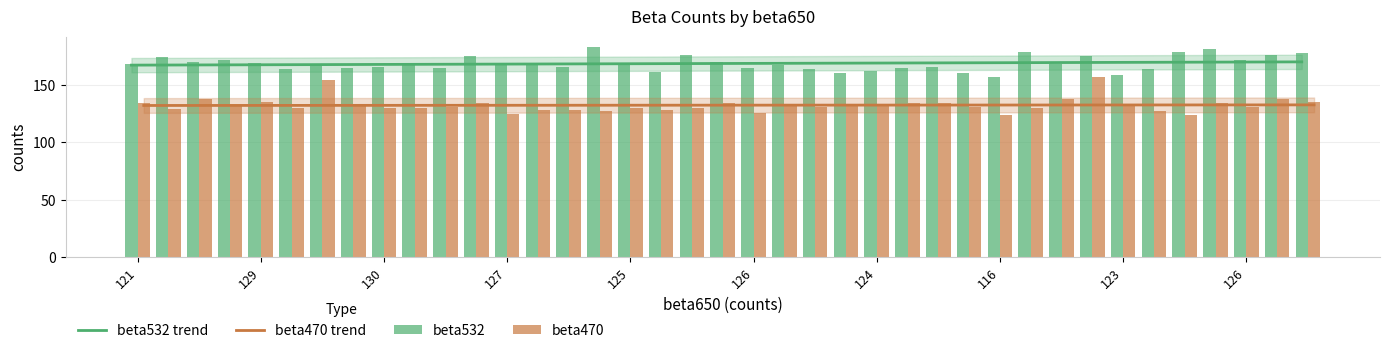

What is the maximum value for beta532 trend?

170.1